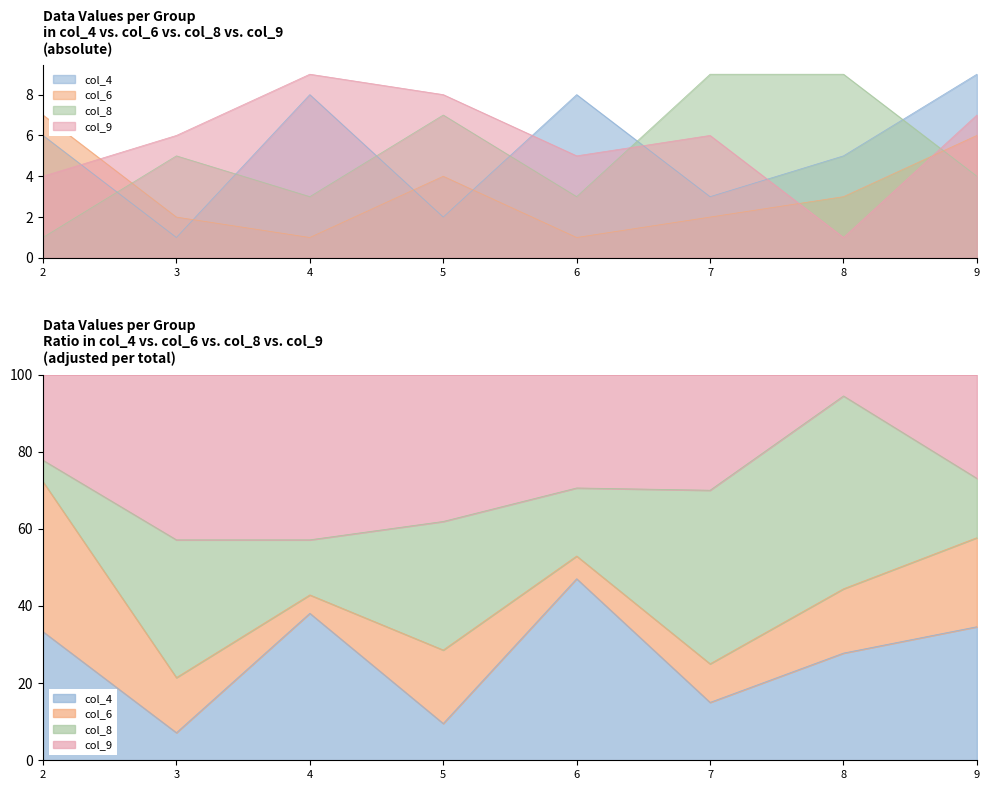

At how many categories does at least one series exceed 3?

8